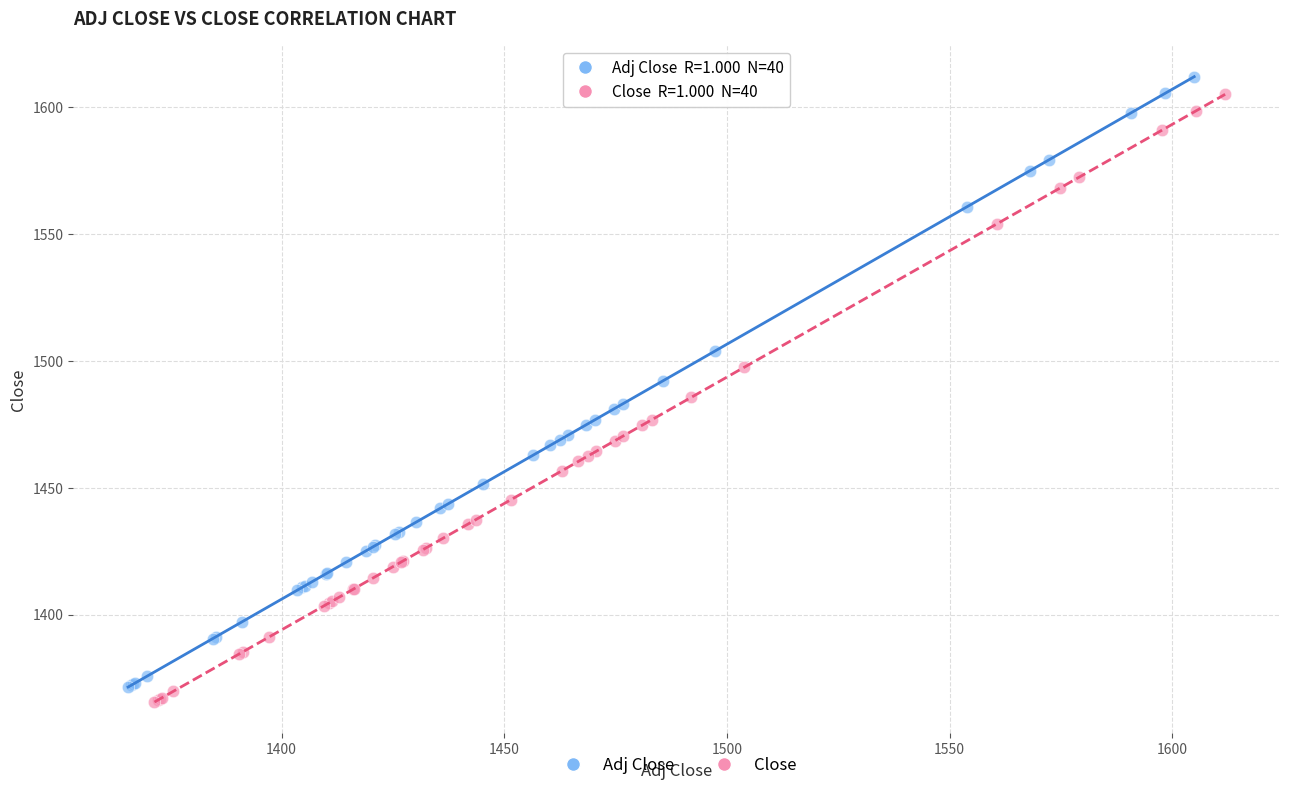

Which series has the largest Y range (max minus min)?

Adj Close